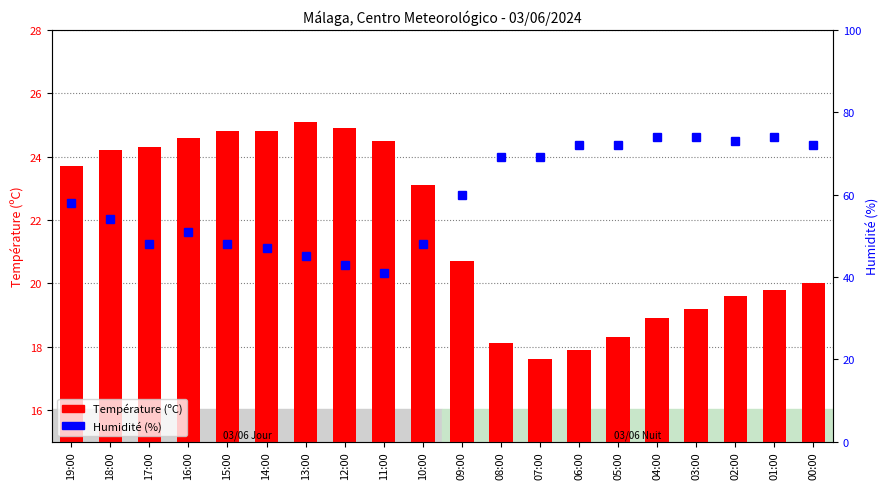

How many data points does each series have?

20